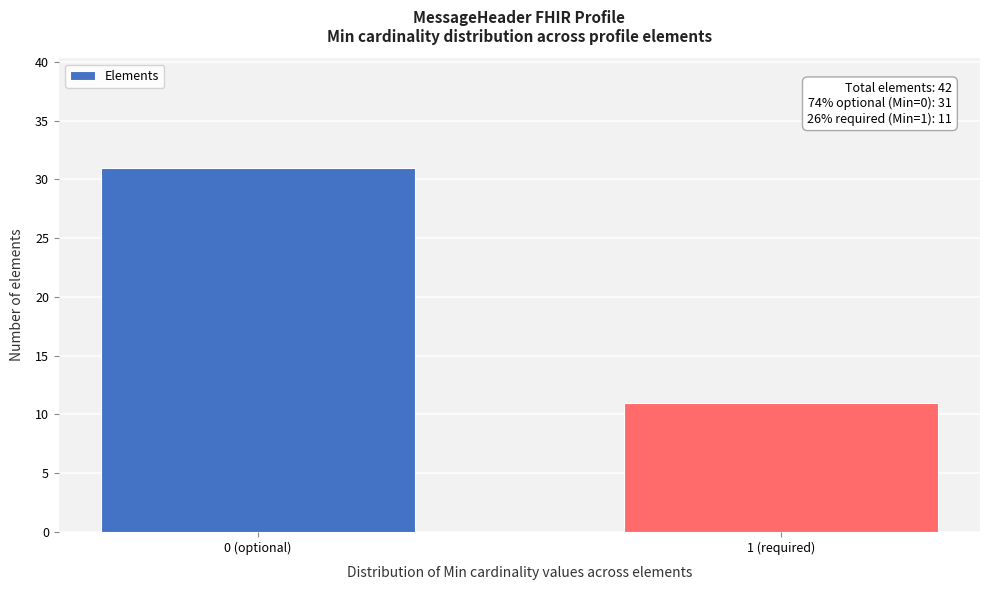

Reading right to left, transcribe all the data shown in this chart.

1 (required)=11	0 (optional)=31